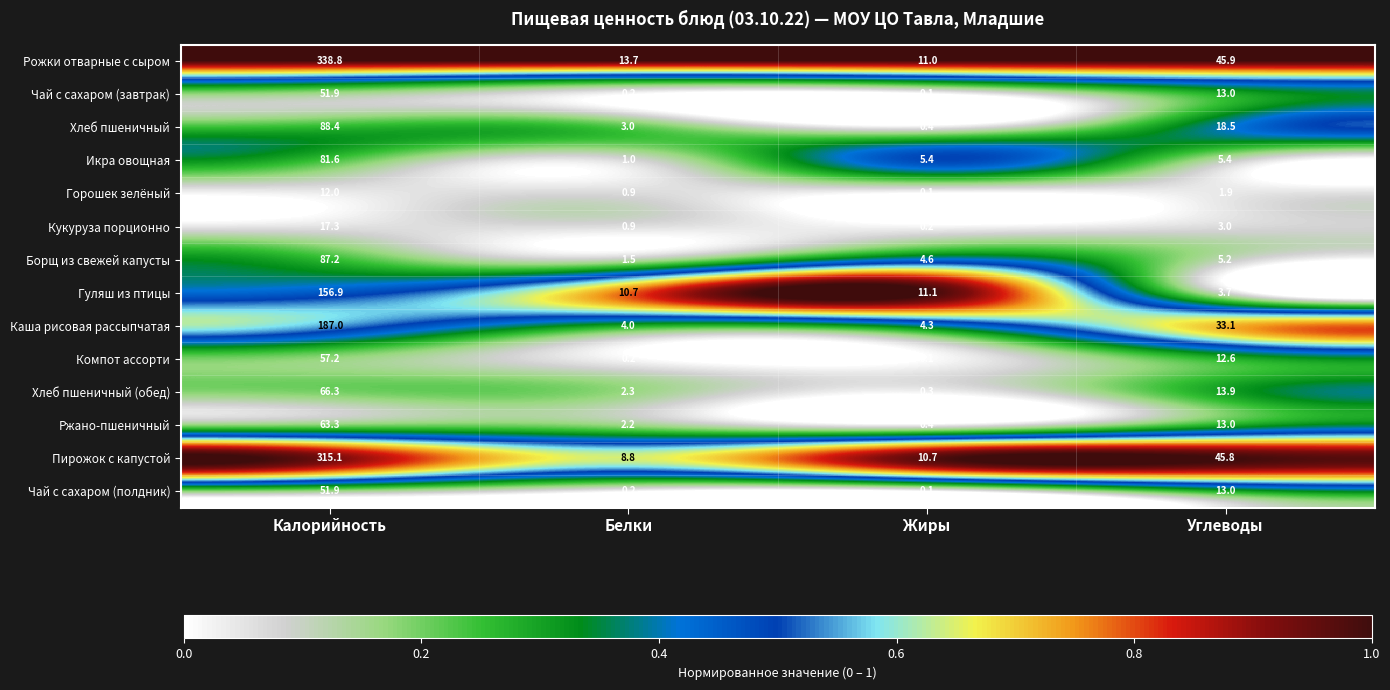

Rank the categories by Горошек зелёный value from lowest to highest.

Жиры, Белки, Углеводы, Калорийность